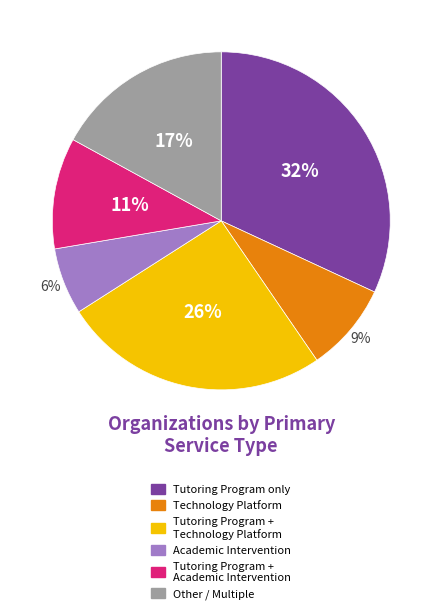

To the nearest percent, what is the difference between the Other / Multiple and Tutoring Program only slice percentages?

15%